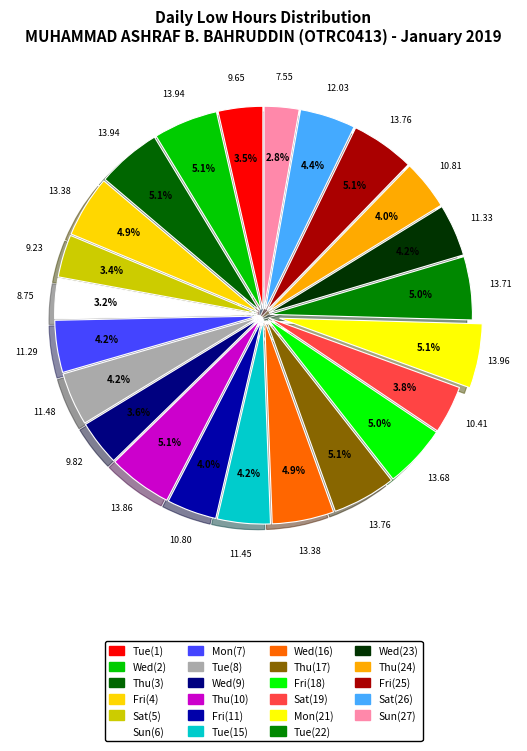

Is there a majority slice in this chart?

No